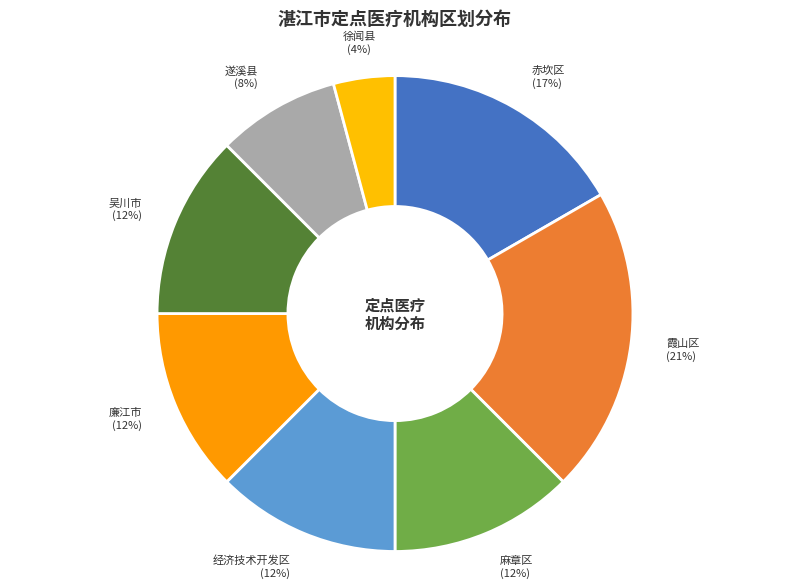

Does 赤坎区 account for over 50% of the chart?

No